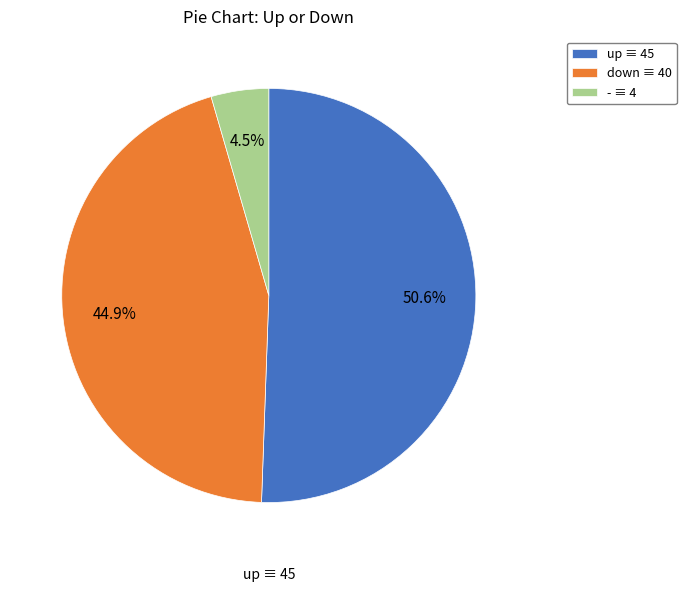

Does any single category account for the majority?

Yes